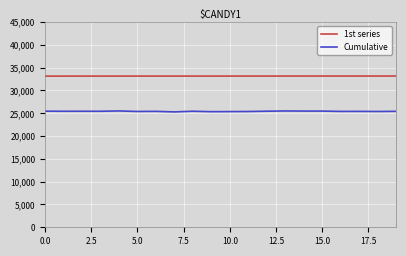

List the series in order of their overall mean, highest first.

1st series, Cumulative